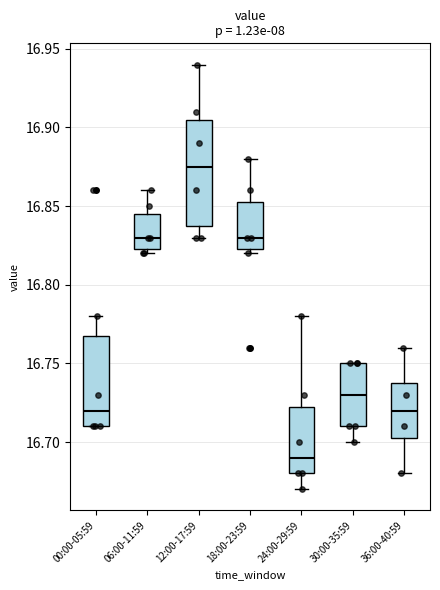

Where does the upper whisker of the box for 36:00-40:59 end on the y-axis? The values are not printed on the chart, so give them approximately, as read against the axis.

16.760